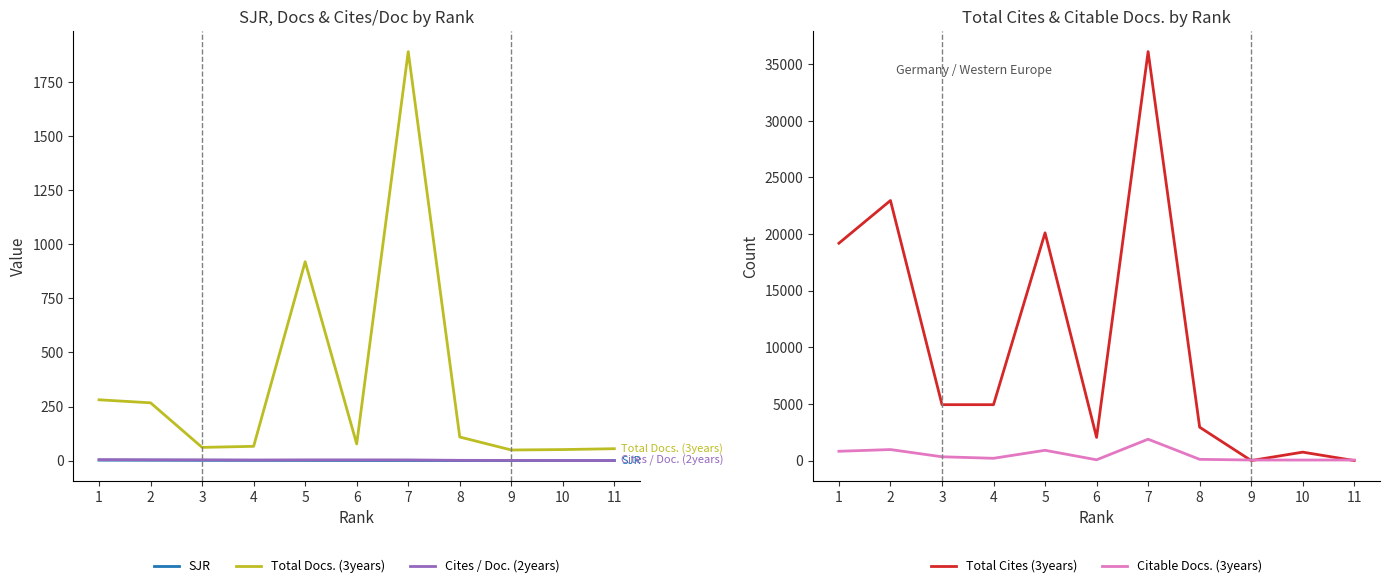

Which label corresponds to the smallest value in the chart?

9